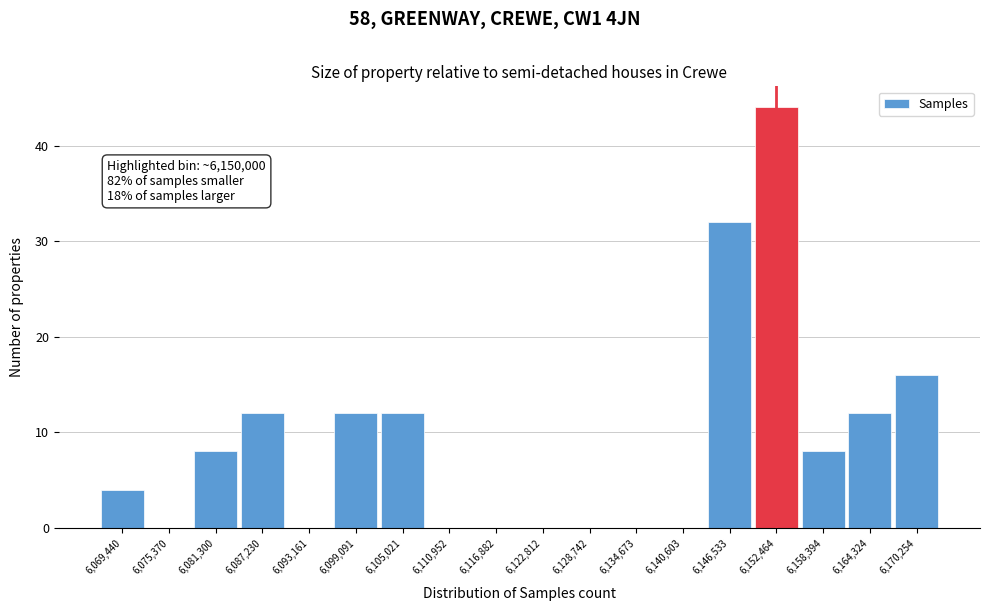

Over which range of the x-axis is the bar tallest?

6149000 to 6155000